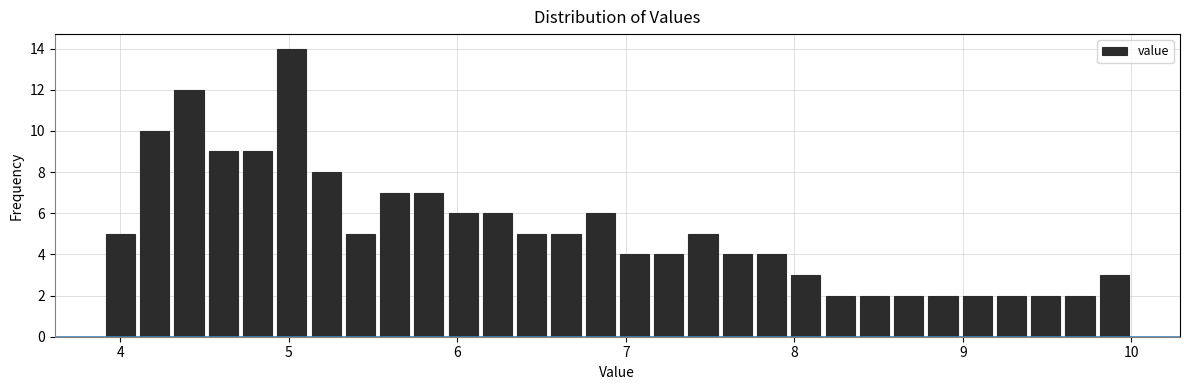

Around what value on the x-axis is the tallest bar? Give the approximate position of its centre, as read against the axis.

5.0